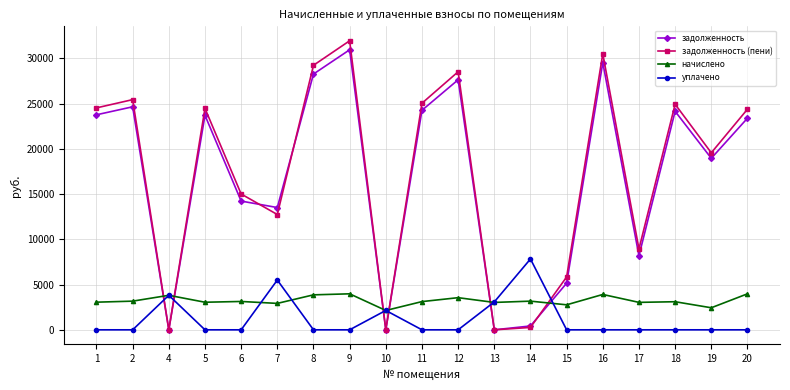

What is the highest value of the начислено series?

3978.2